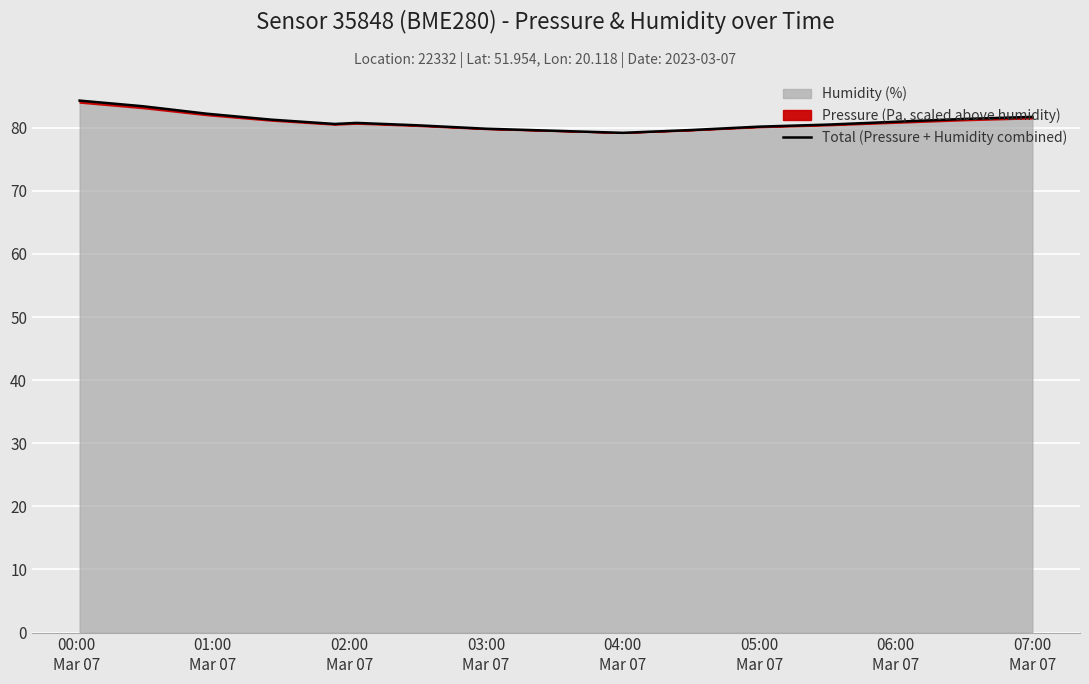

The value at 03:00 Mar 07 is 141.8. True or false?

False